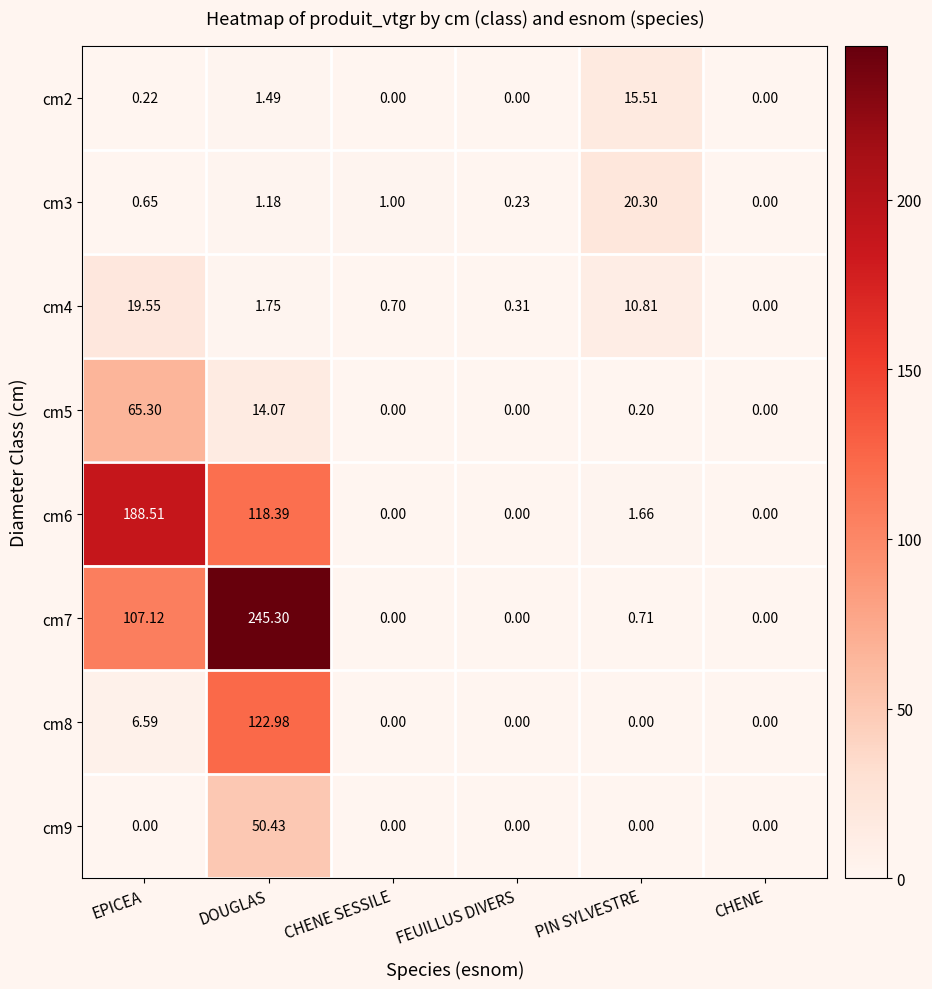

At which label is cm2 closest to 7?

DOUGLAS